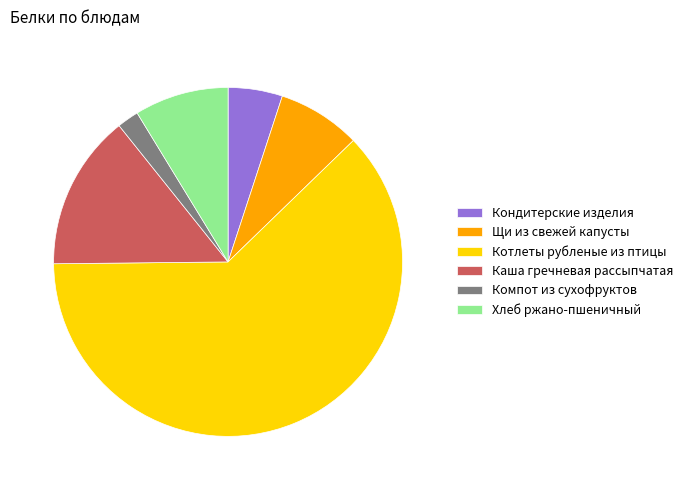

Between Хлеб ржано-пшеничный and Щи из свежей капусты, which is larger?

Хлеб ржано-пшеничный